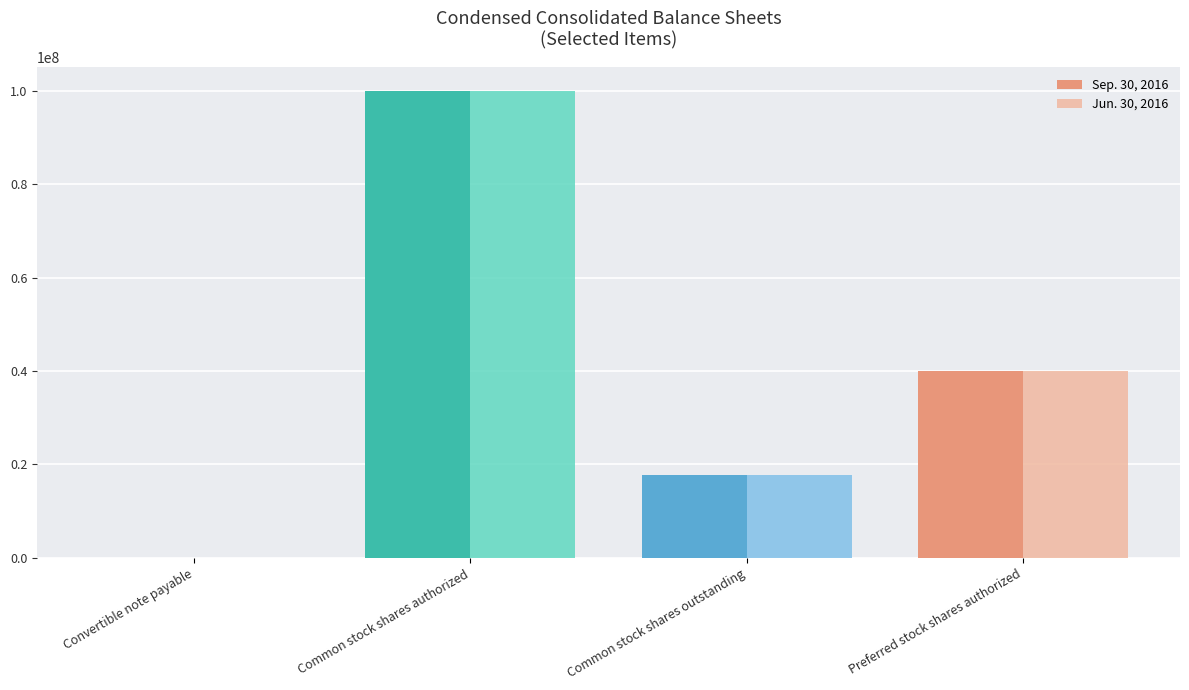

At which label does Jun. 30, 2016 reach its peak?

Common stock shares authorized